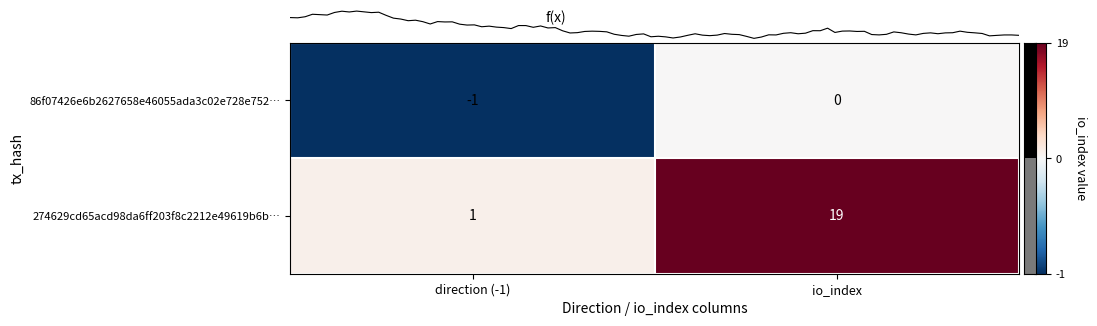

Reading right to left, transcribe all the data shown in this chart.

86f07426e6b2627658e46055ada3c02e728e752: 0	-1
274629cd65acd98da6ff203f8c2212e49619b6b: 19	1